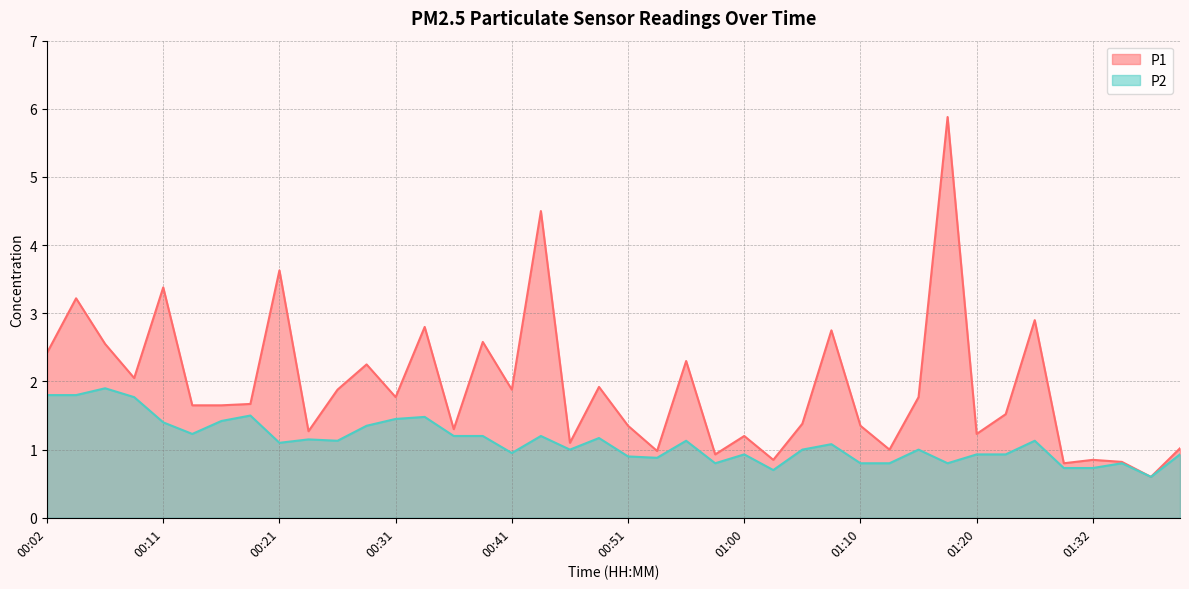

Which category has the highest value across all series?

01:18